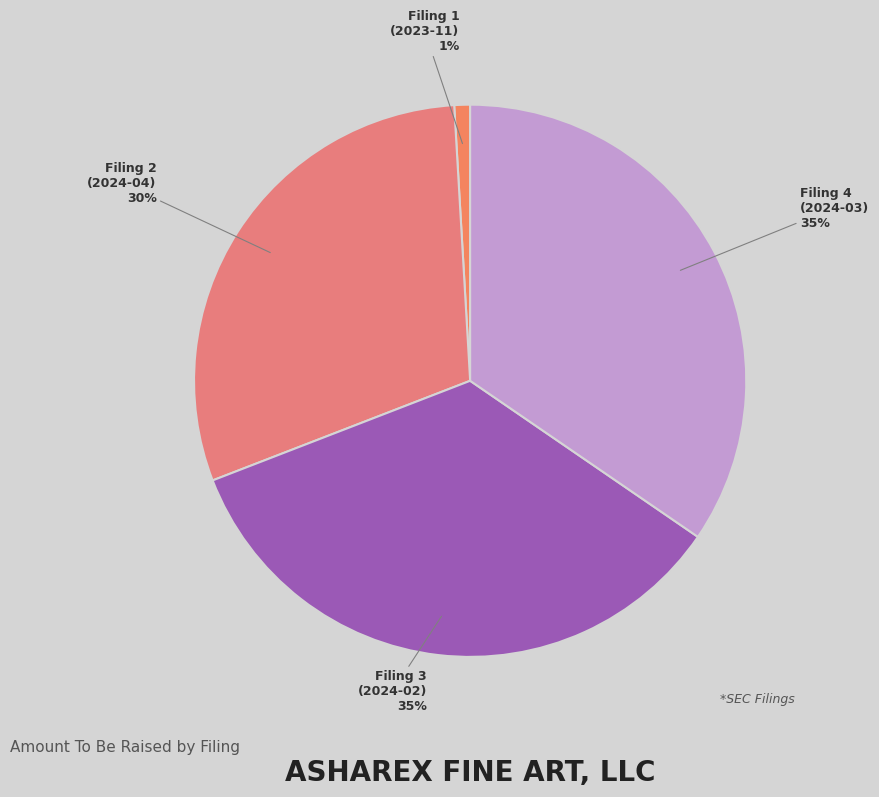

What is the smallest slice in the pie chart?

Filing 1 (2023-11)